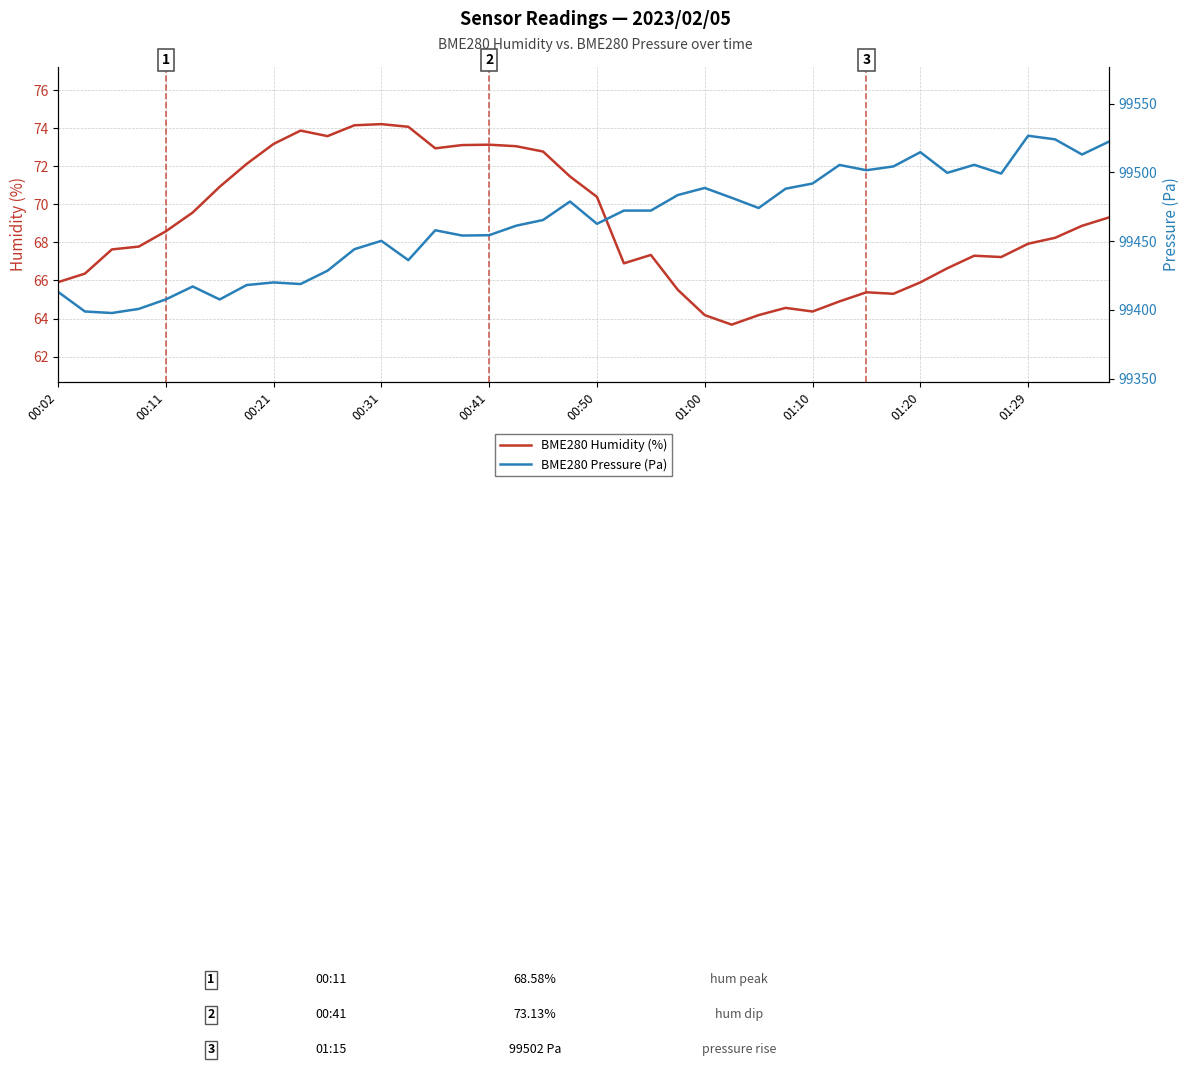

How many lines are shown in the chart?

2